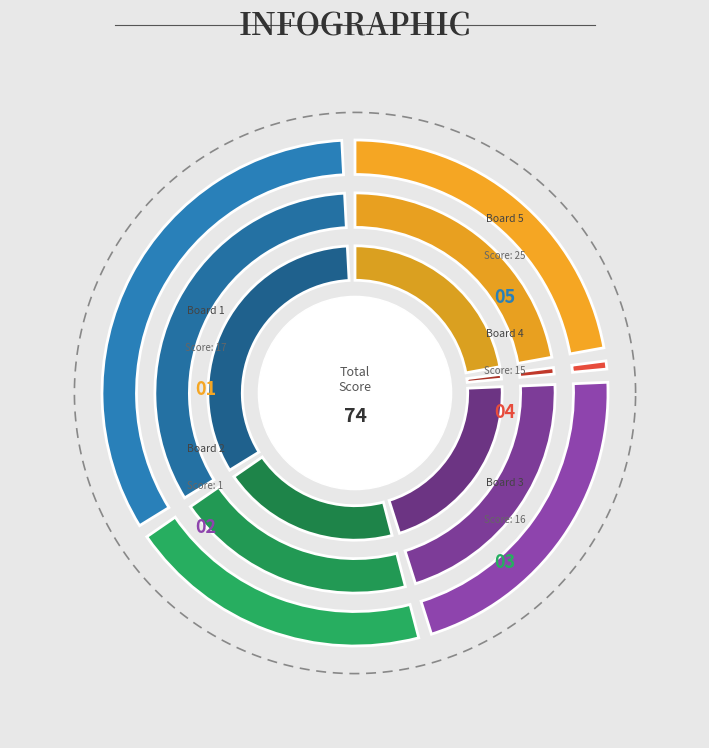

Rank the categories by value from lowest to highest.

2, 4, 3, 1, 5